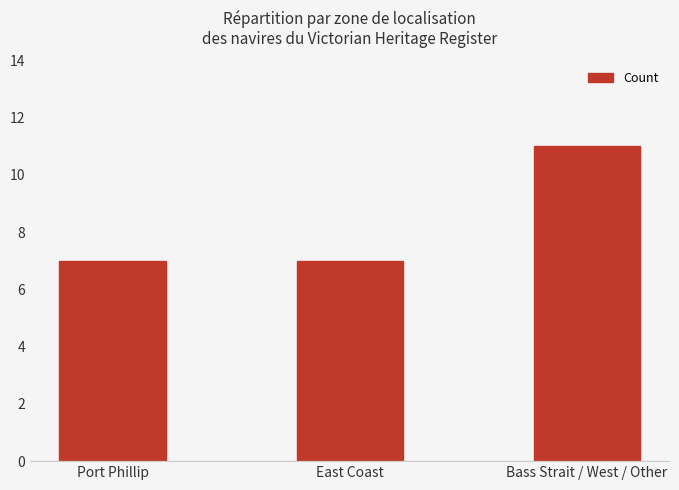

What is the difference between the values at Port Phillip and Bass Strait / West / Other?

4